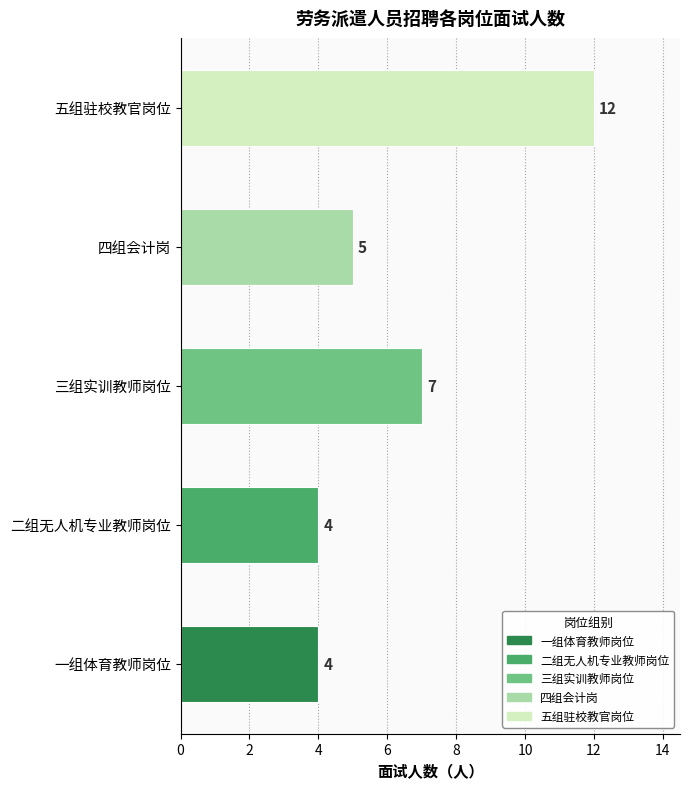

True or false: the data shows 7 at 四组会计岗.

False